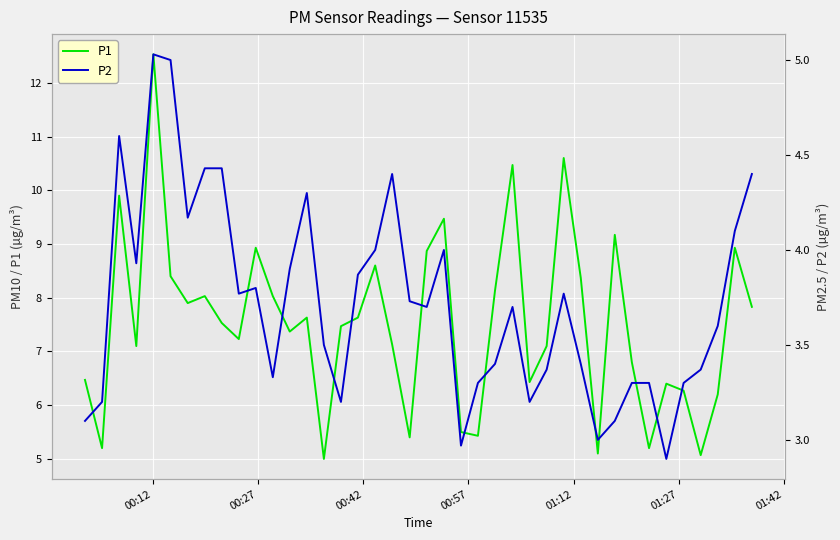

What are all the series names shown in the legend?

P1, P2